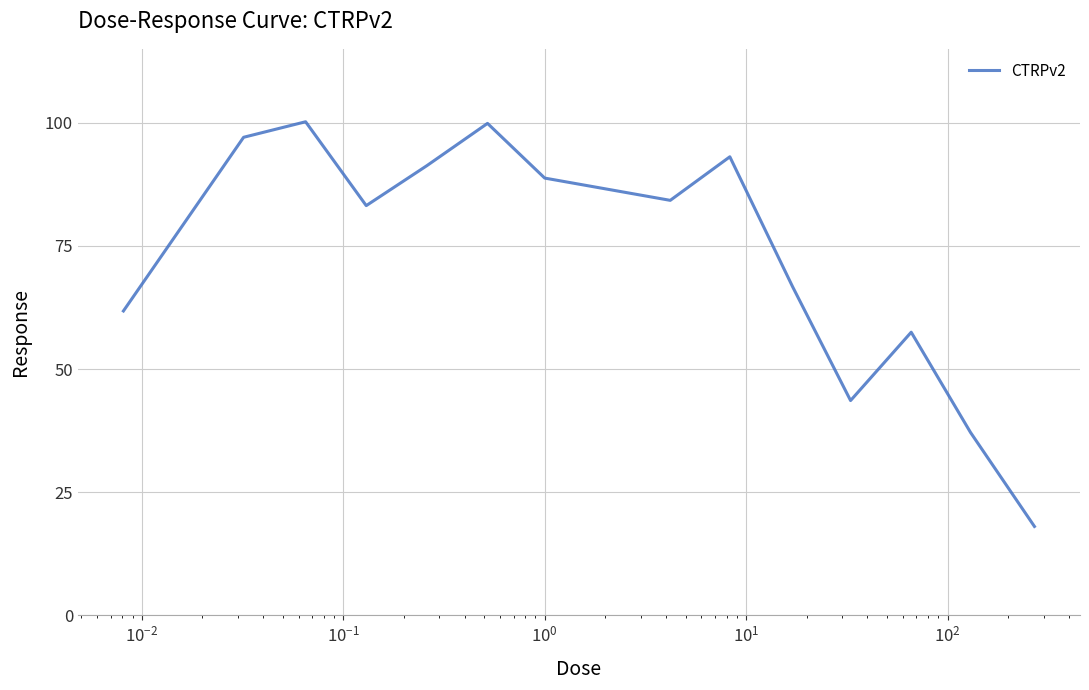

What is the difference between the maximum and minimum values?

82.1